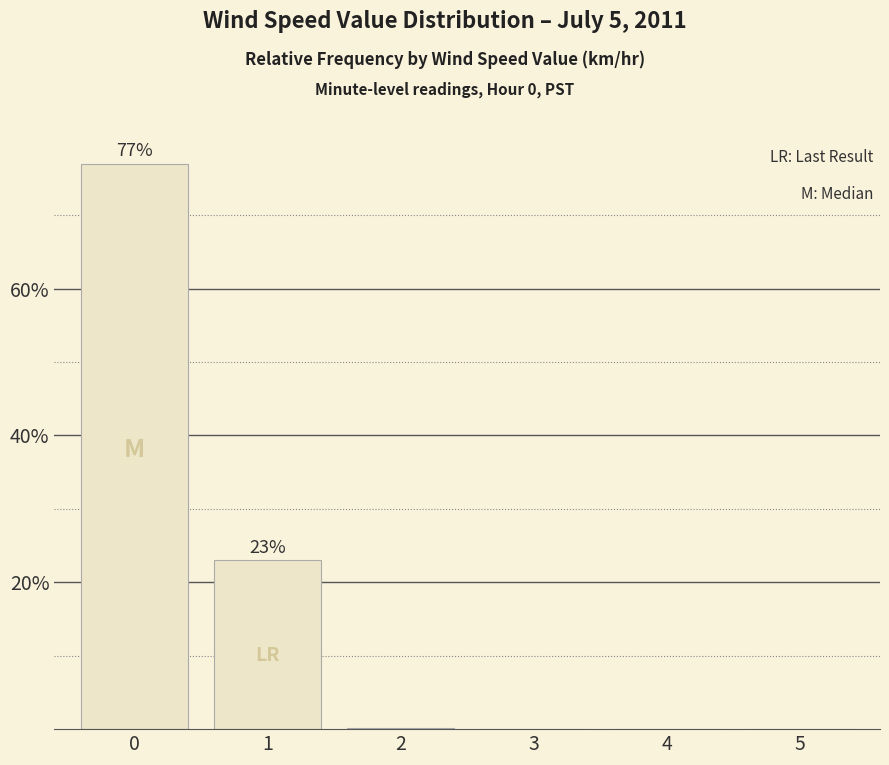

What is the average value?

0.2